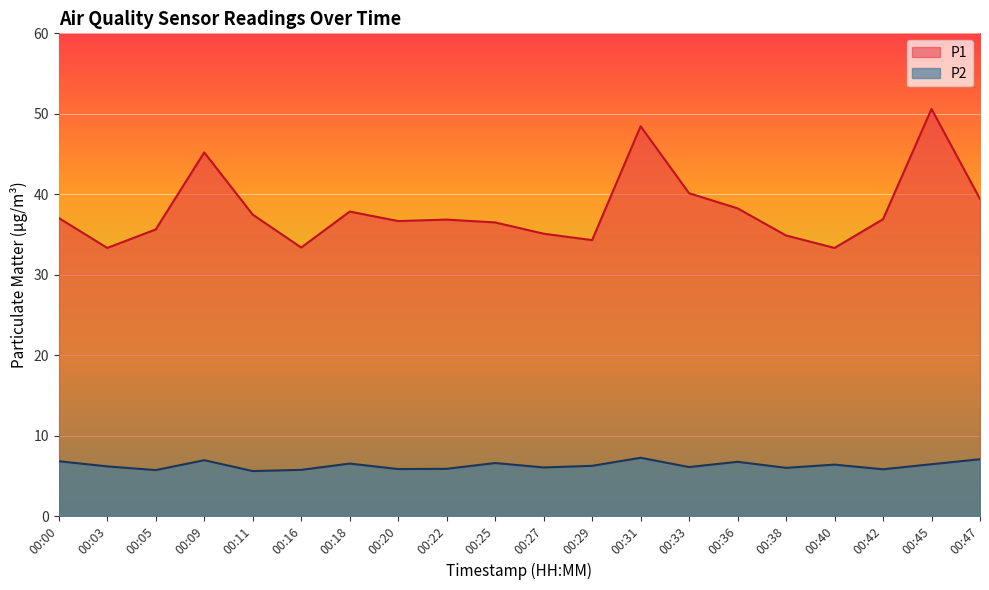

Rank the series at 00:45 from lowest to highest value.

P2, P1